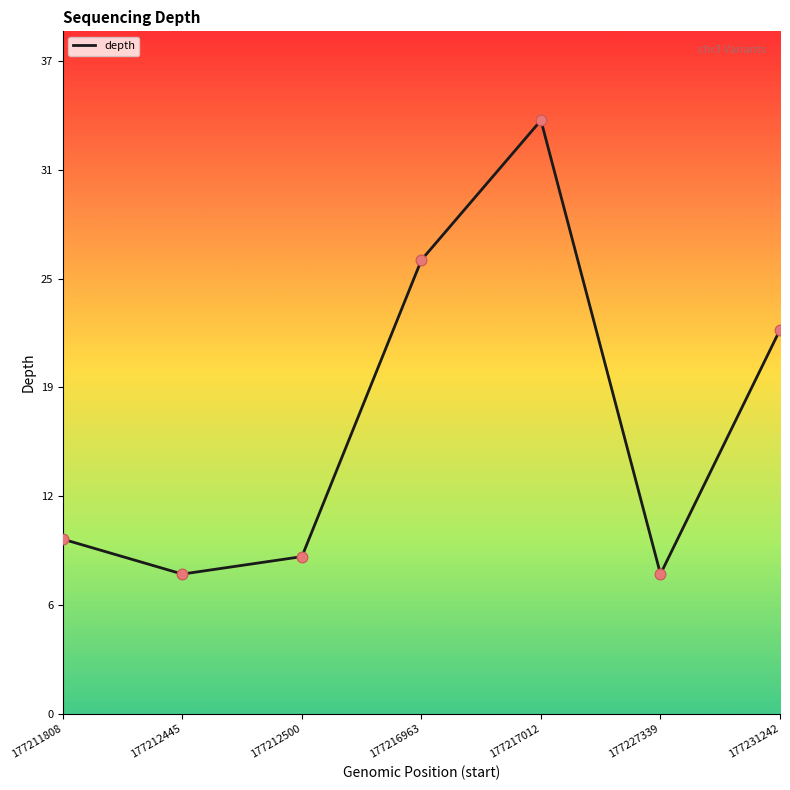

What is the change in value from 177211808 to 177212500?

-1